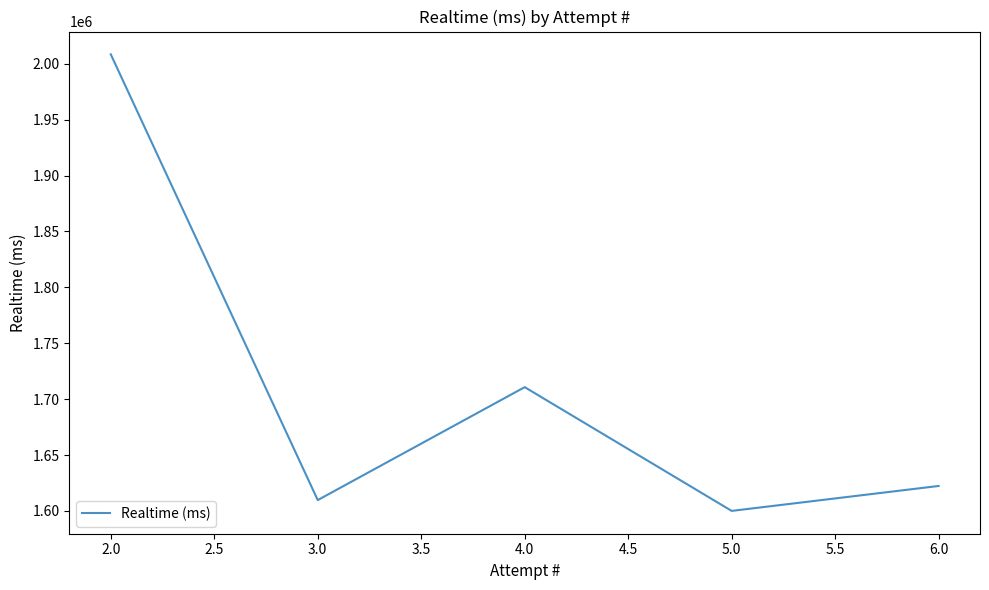

How many points are lower than both their immediate neighbors (excluding endpoints)?

2